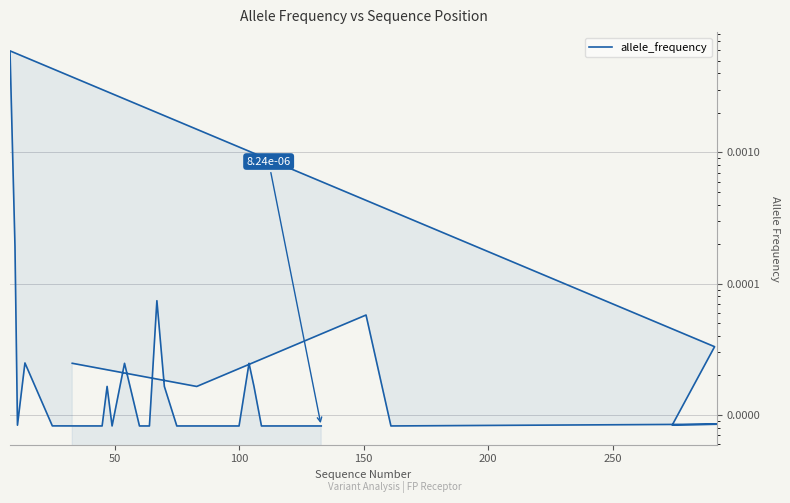

How many interior local peaks (higher than both neighbors) does the data have?

8